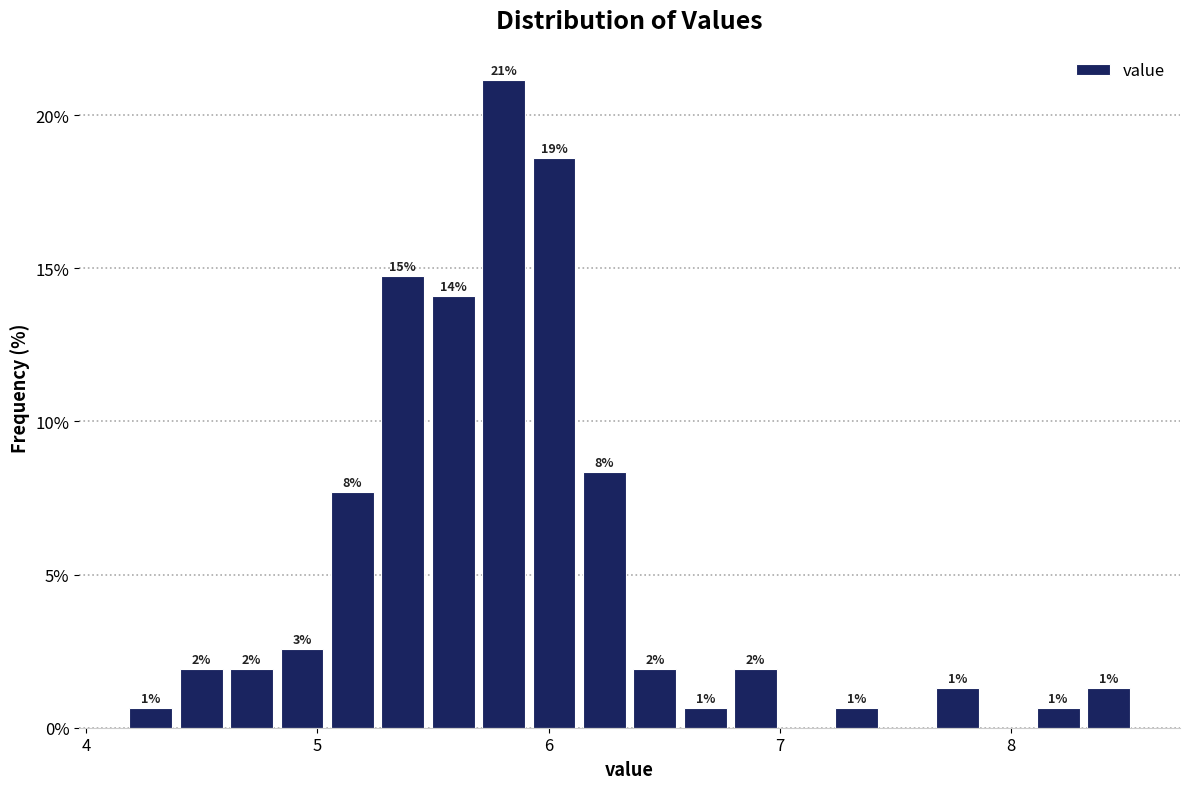

Read against the x-axis, roughly where is the centre of the tallest bar?

5.8